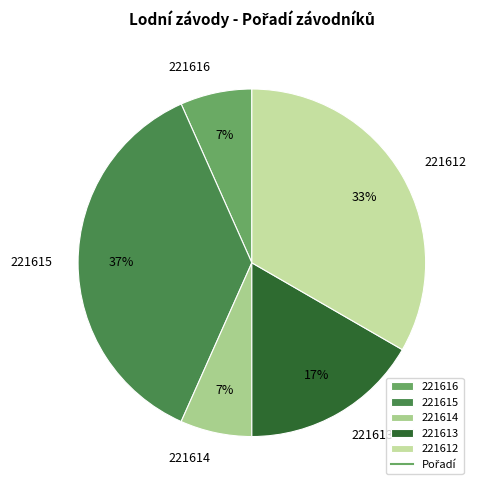

Does 221612 represent more than half of the total?

No